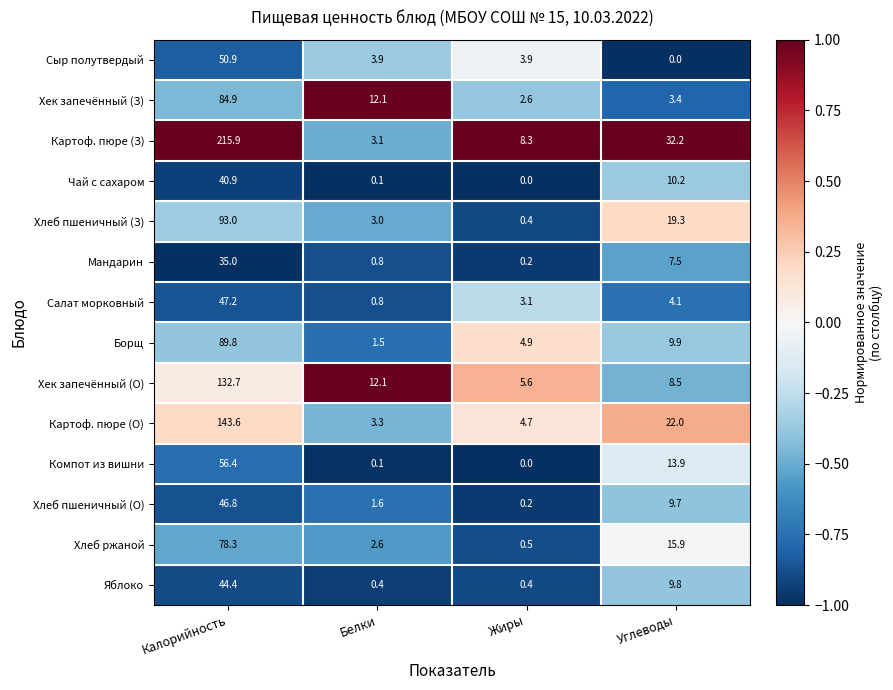

What is the total value across all series at Калорийность?

1159.8